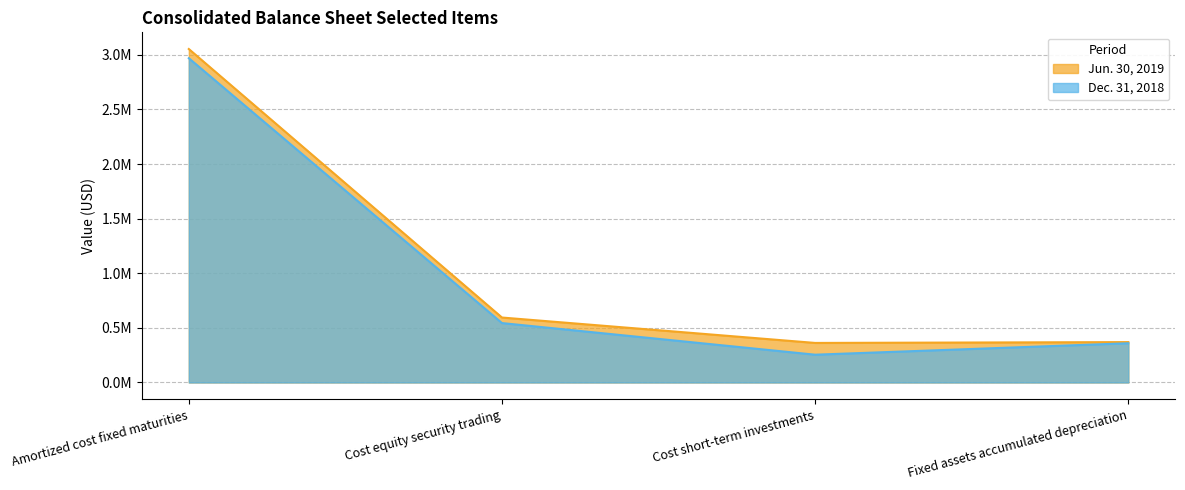

What is the approximate value of Jun. 30, 2019 at Cost equity security trading, to the nearest 100?

594800